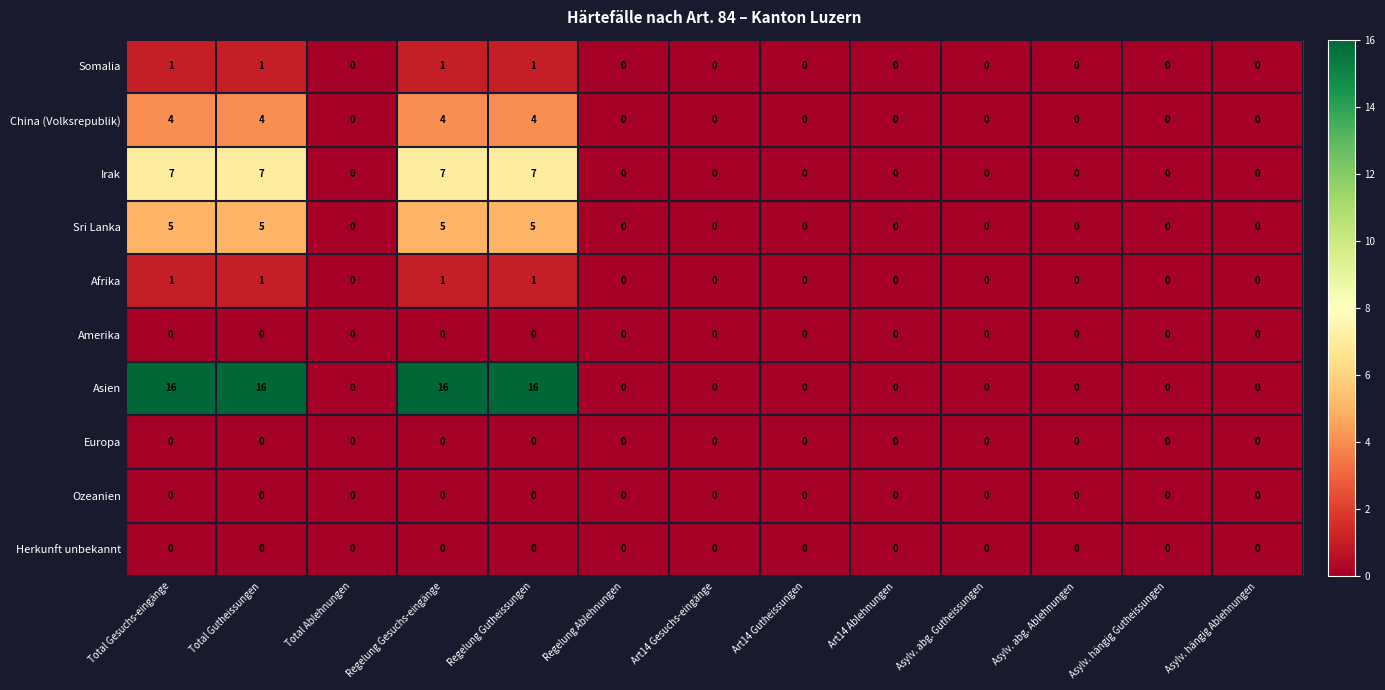

What is the difference between the highest and lowest values at Total Gesuchs-eingänge?

16